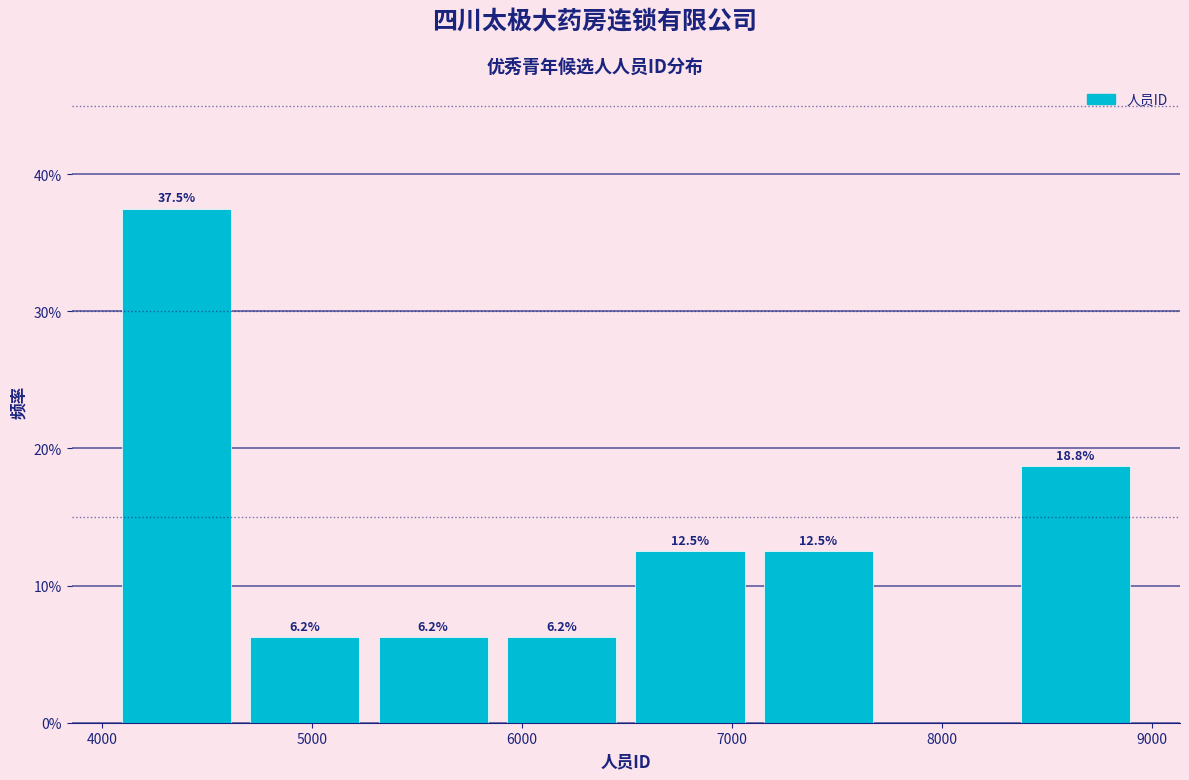

Which range on the x-axis has the tallest bar?

4000 to 4700